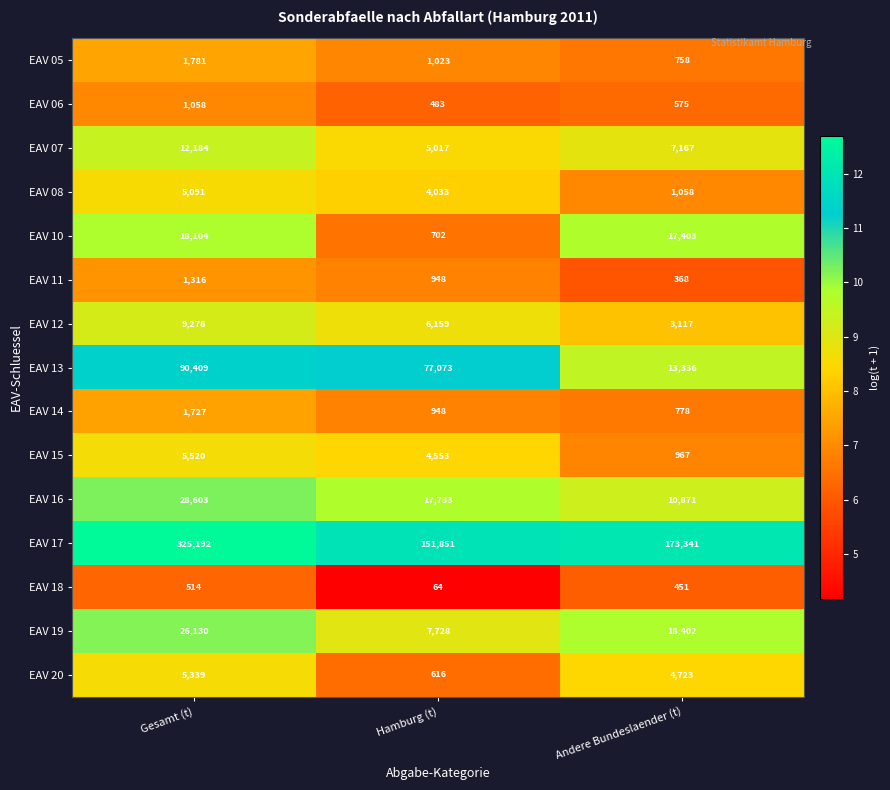

What is the difference between the maximum and minimum values in the EAV 12 series?

6159